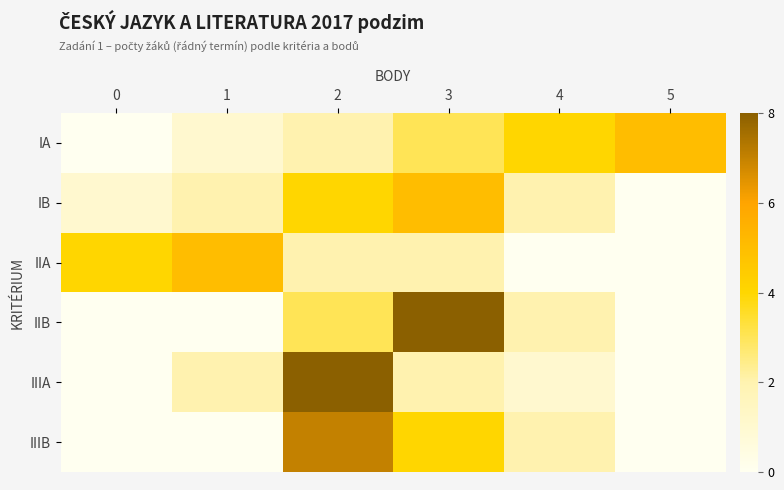

Which series has the widest spread of values?

IIB